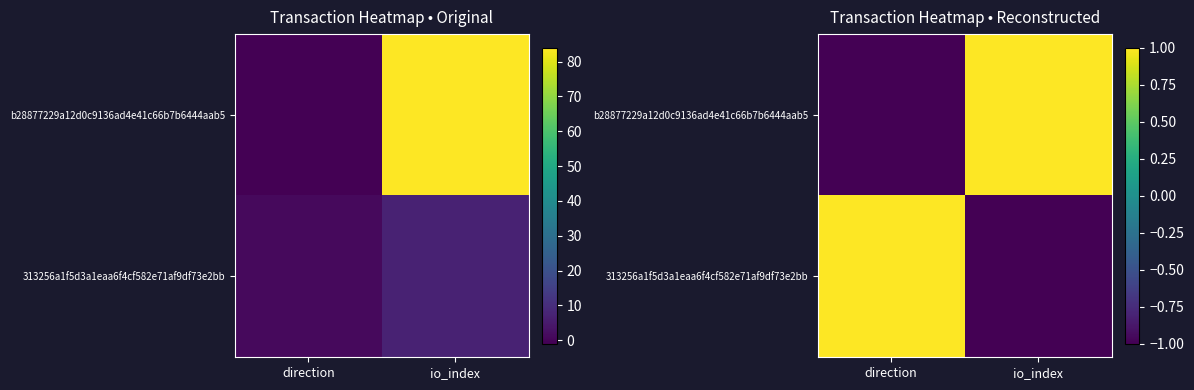

Which series has the largest range (max minus min)?

b28877229a12d0c9136ad4e41c66b7b6444aab5